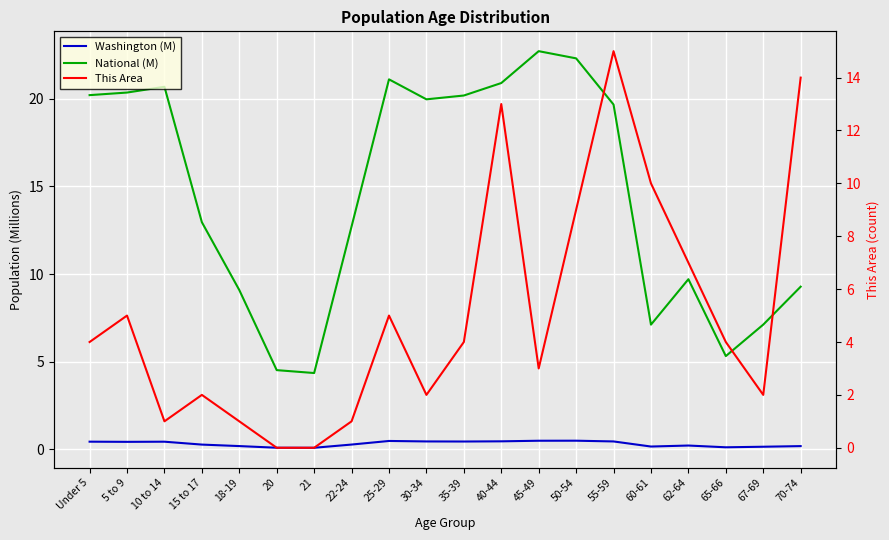

Reading left to right, list all the values displayed in this chart.

Washington (M): 0.4	0.4	0.4	0.3	0.2	0.1	0.1	0.3	0.5	0.5	0.4	0.5	0.5	0.5	0.5	0.2	0.2	0.1	0.2	0.2
National (M): 20.2	20.3	20.7	13.0	9.1	4.5	4.4	12.7	21.1	20.0	20.2	20.9	22.7	22.3	19.7	7.1	9.7	5.3	7.1	9.3
This Area: 4.0	5.0	1.0	2.0	1.0	0.0	0.0	1.0	5.0	2.0	4.0	13.0	3.0	9.0	15.0	10.0	7.0	4.0	2.0	14.0